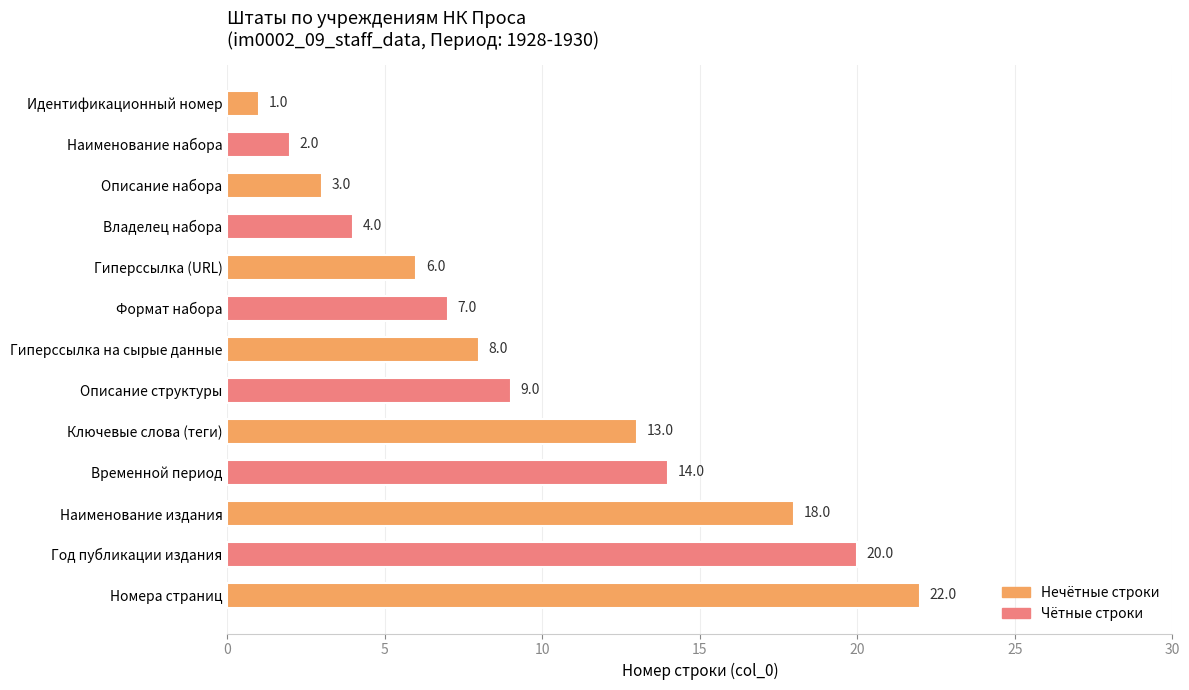

Where is the data nearest to the value 11?

Описание структуры